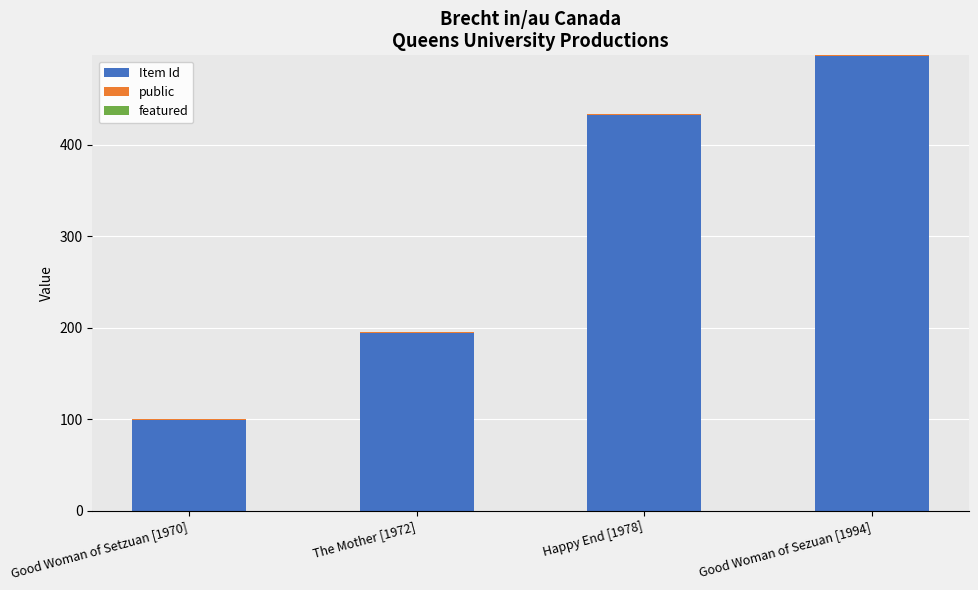

At which category is the sum across all series the highest?

Good Woman of Sezuan [1994]